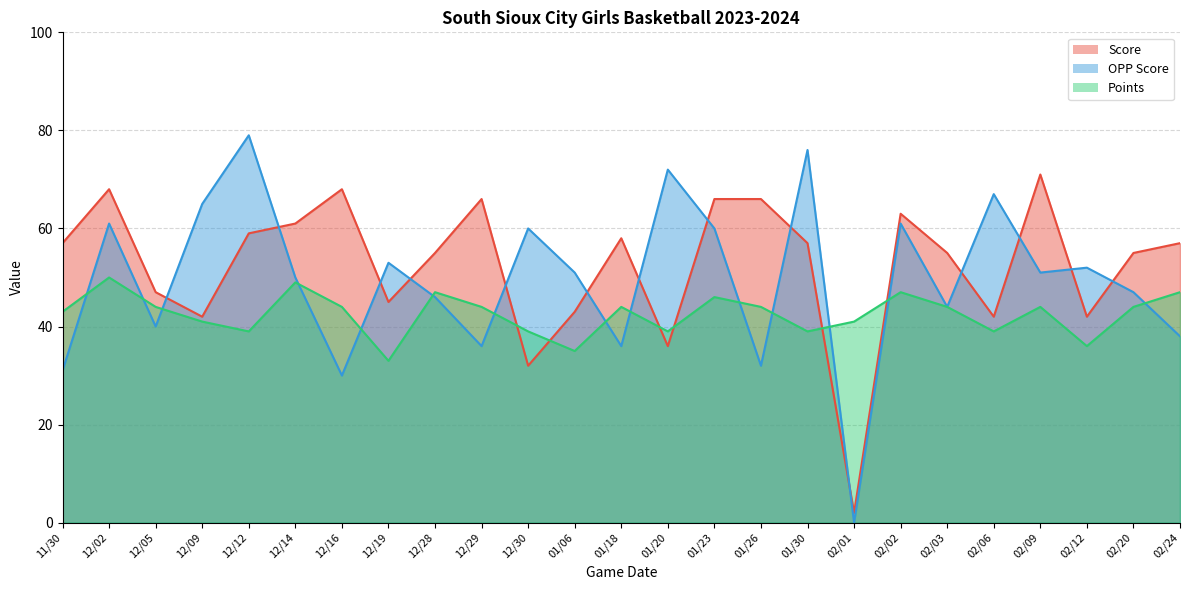

The value of Score at 01/23 is 66. True or false?

True